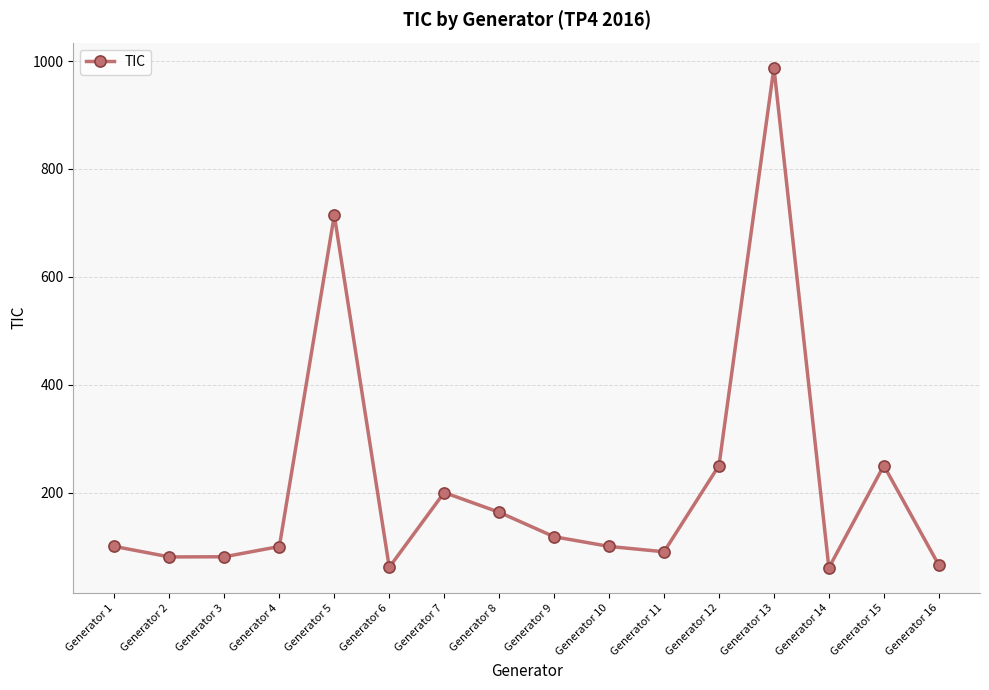

True or false: the data shows 122.7 at Generator 11.

False